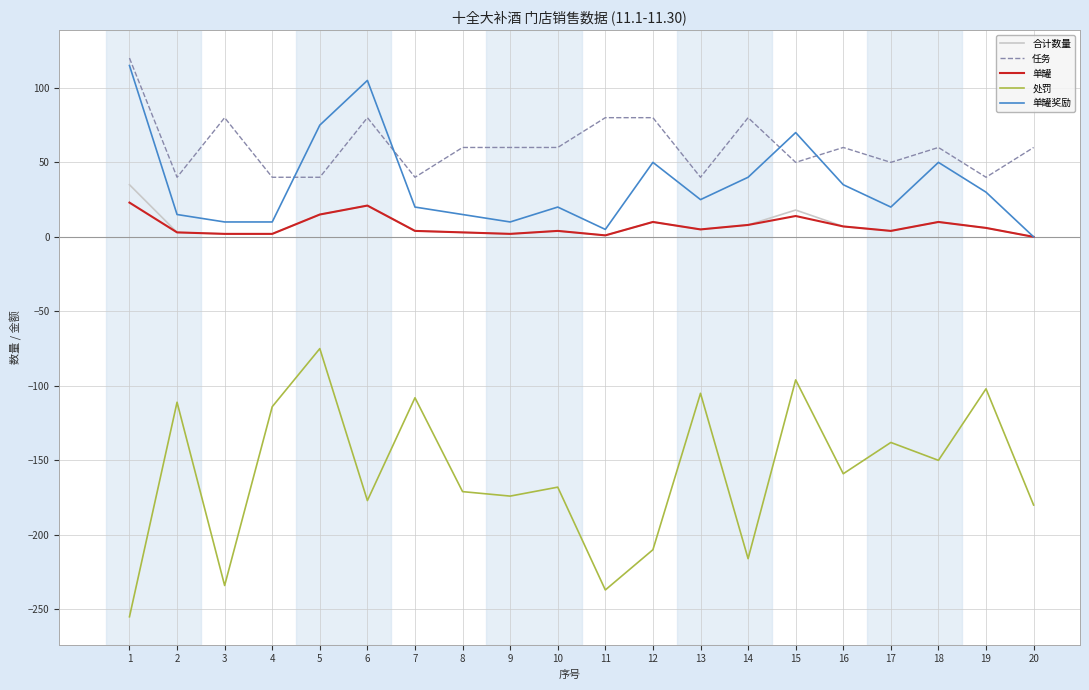

Is it true that 单罐 equals 5 at 13?

True